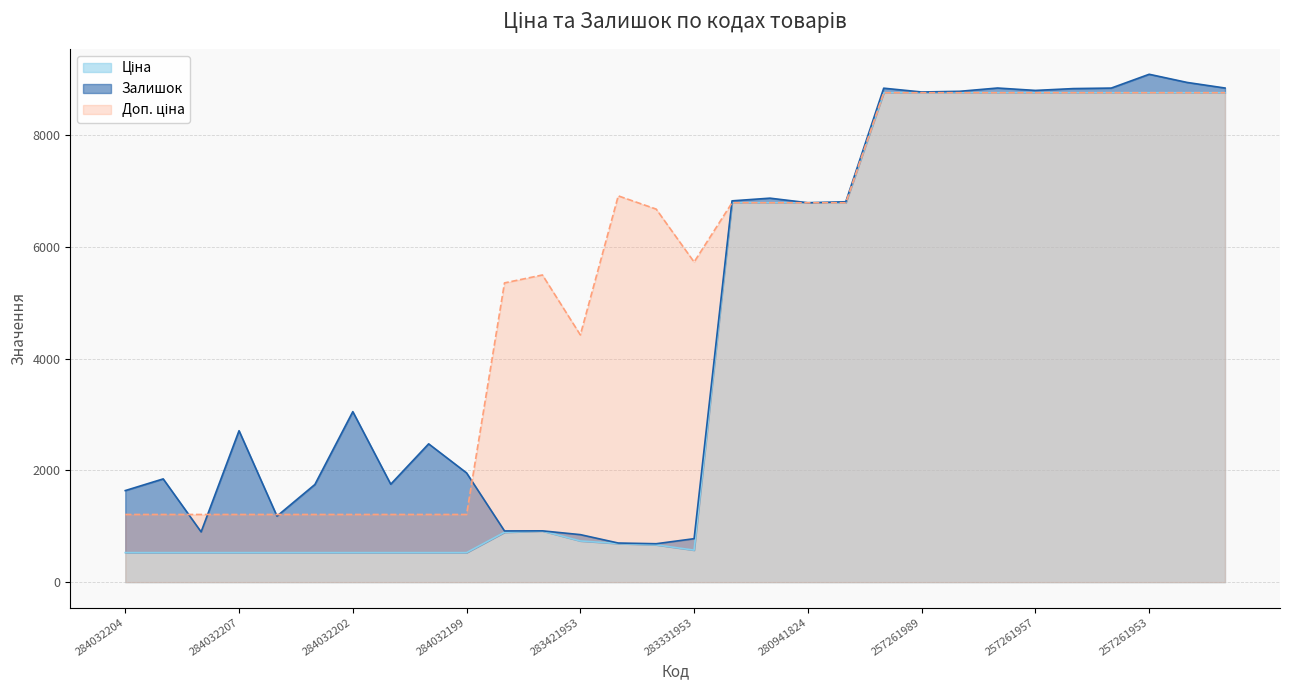

What is the difference between the highest and lowest values at 283421953?

3685.9